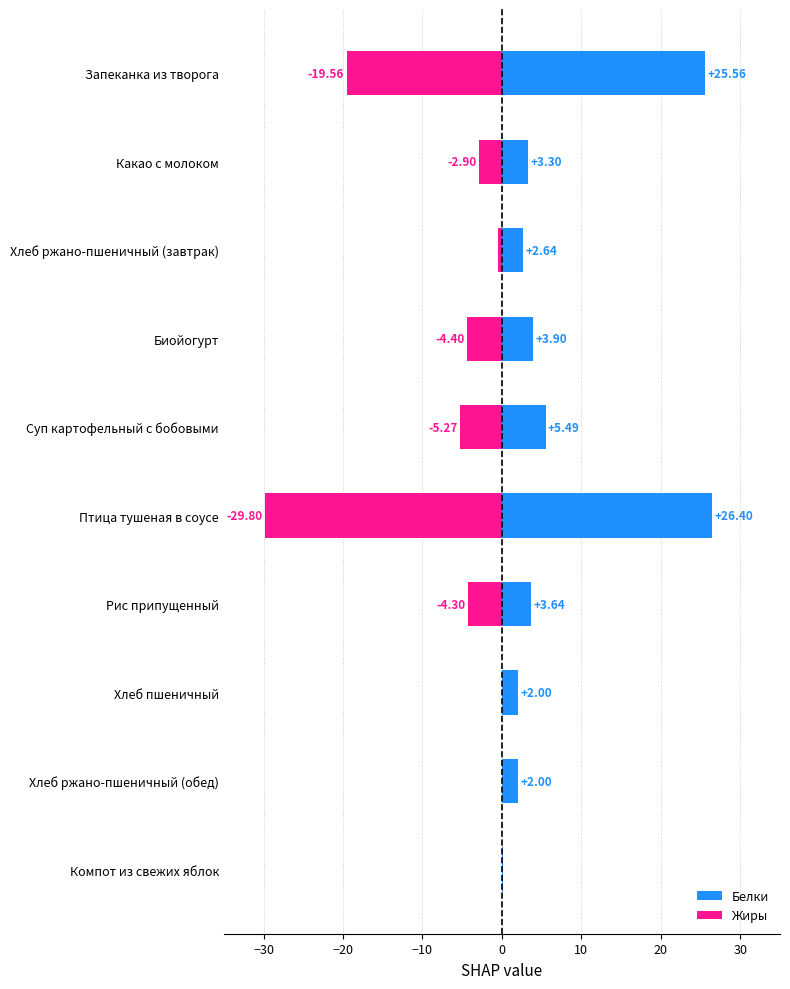

What is the difference between the maximum and minimum values in the Жиры series?

29.8